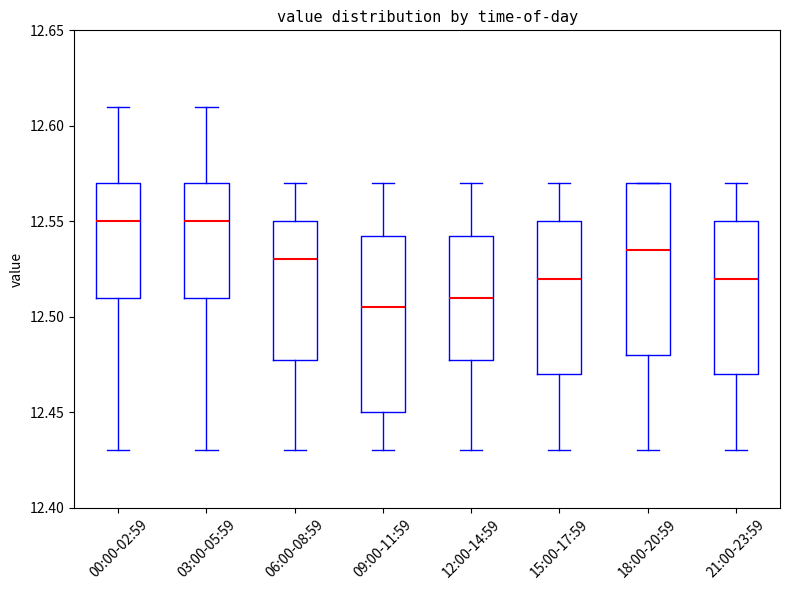

Reading left to right, read every box against the y-axis: the position of its median line, the range the box covers, and the ends of its whiskers. The values are not printed on the chart, so give them approximately, as read against the axis.

00:00-02:59: median 12.550, box 12.510 to 12.570, whiskers 12.430 to 12.610
03:00-05:59: median 12.550, box 12.510 to 12.570, whiskers 12.430 to 12.610
06:00-08:59: median 12.530, box 12.480 to 12.550, whiskers 12.430 to 12.570
09:00-11:59: median 12.505, box 12.450 to 12.545, whiskers 12.430 to 12.570
12:00-14:59: median 12.510, box 12.480 to 12.545, whiskers 12.430 to 12.570
15:00-17:59: median 12.520, box 12.470 to 12.550, whiskers 12.430 to 12.570
18:00-20:59: median 12.535, box 12.480 to 12.570, whiskers 12.430 to 12.570
21:00-23:59: median 12.520, box 12.470 to 12.550, whiskers 12.430 to 12.570